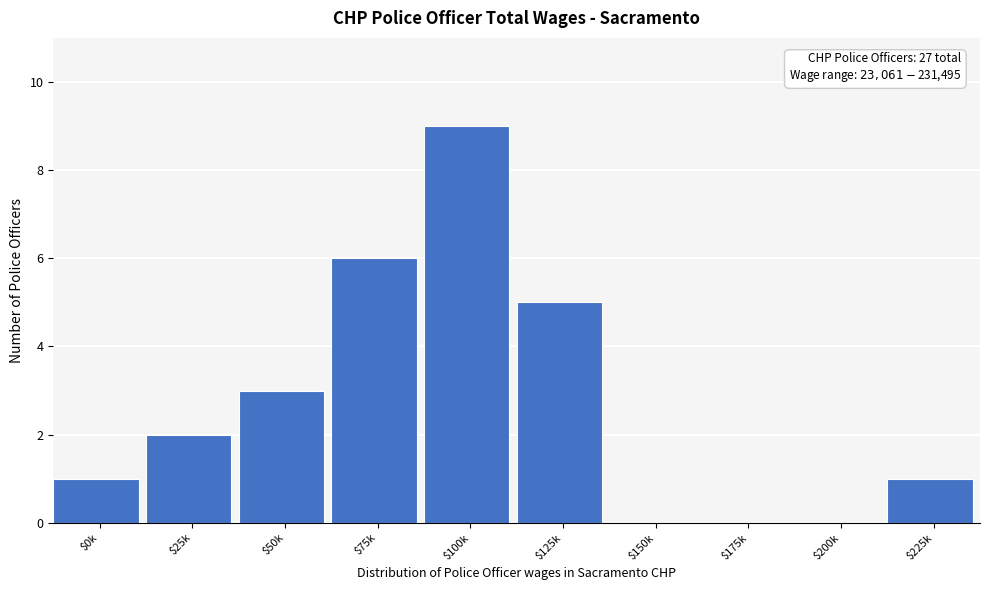

The value at $200k is 0. True or false?

True